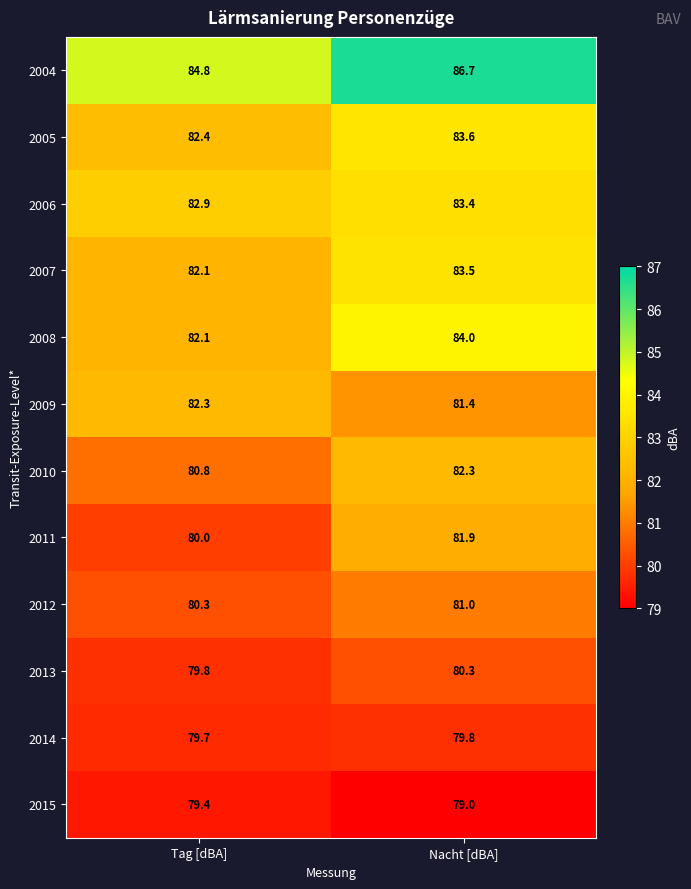

Where is 2005 nearest to the value 83?

Tag [dBA]